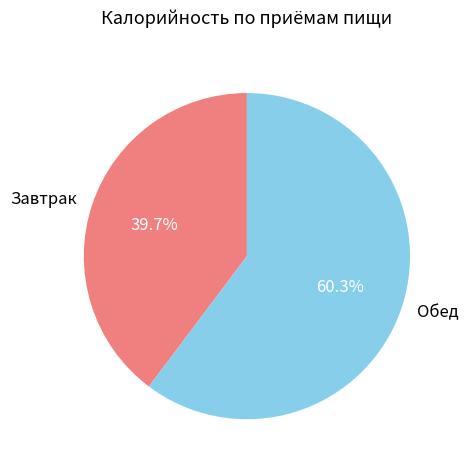

Does any single category account for the majority?

Yes